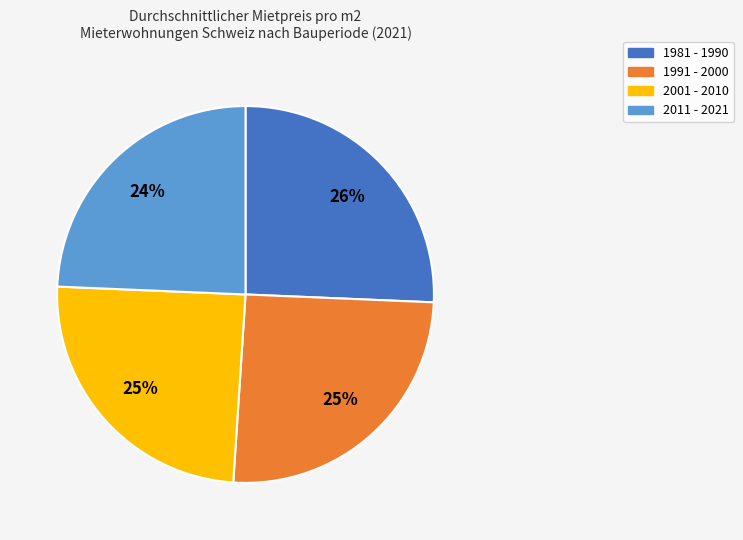

How many segments does this pie chart have?

4